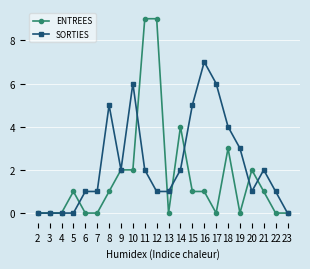

True or false: ENTREES has more than 0 points higher than both neighbors.

True